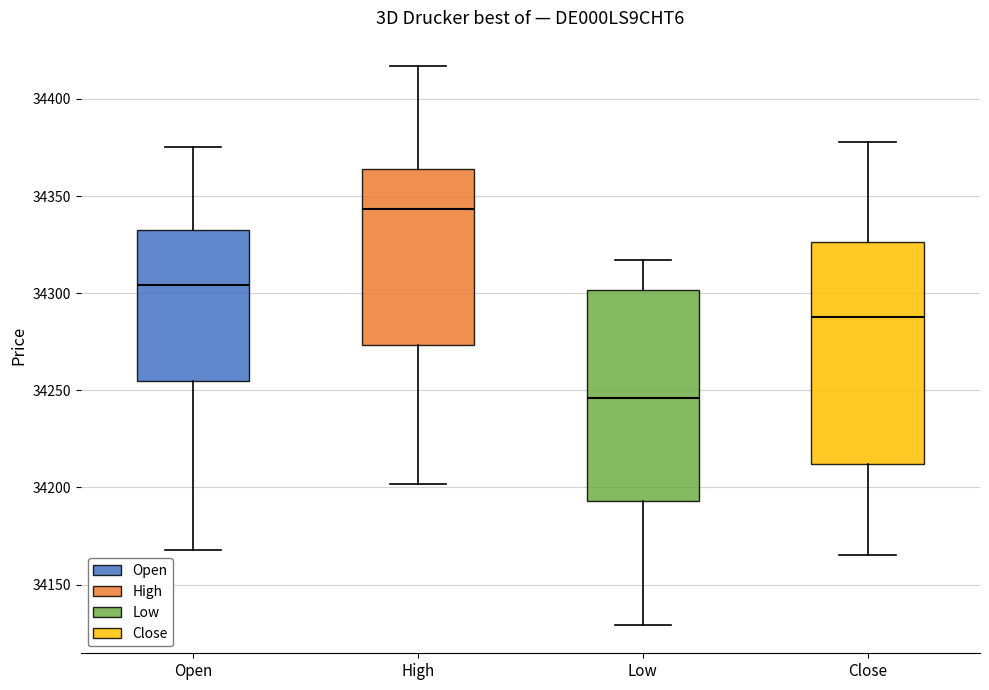

Where does the median line of the box for Open sit on the y-axis? The values are not printed on the chart, so give them approximately, as read against the axis.

34305